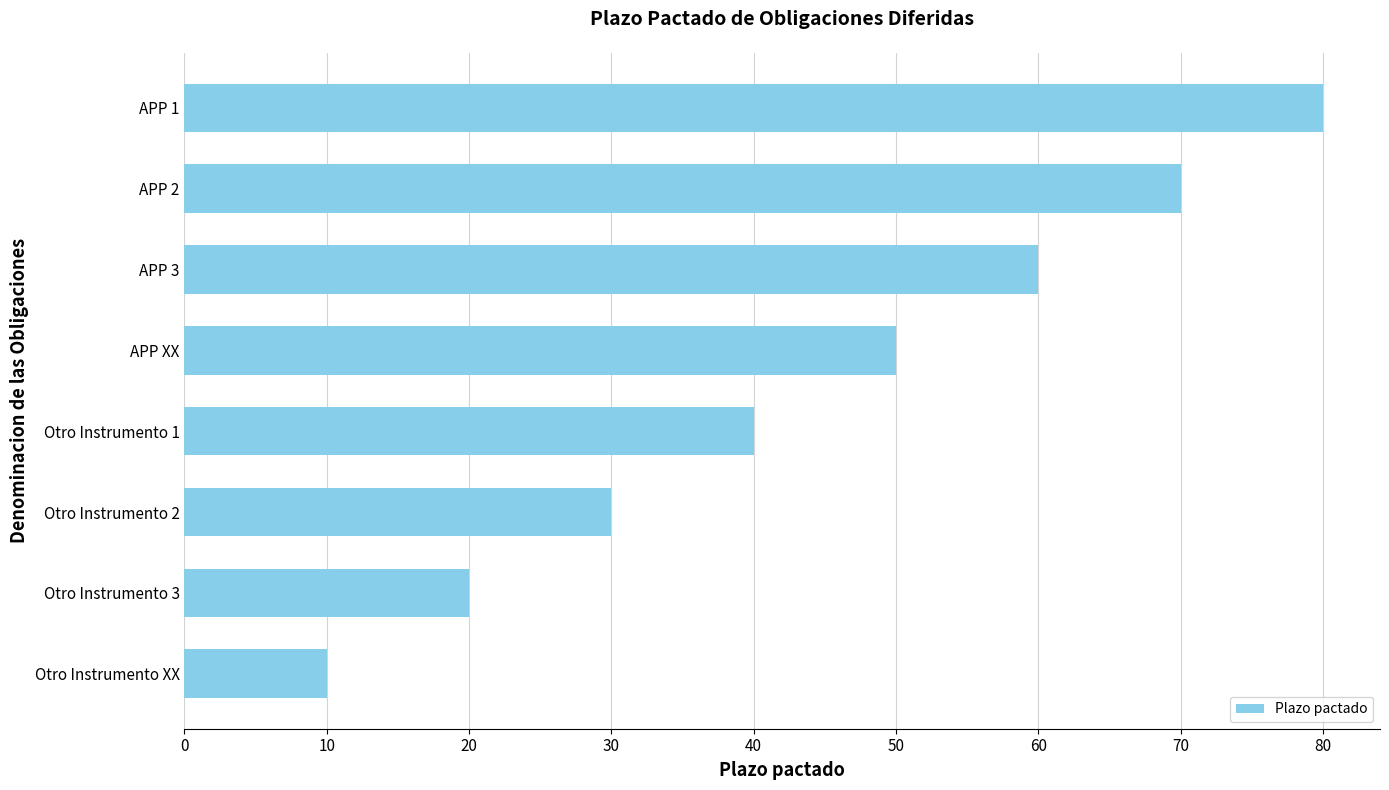

What is the difference between the maximum and minimum values?

70